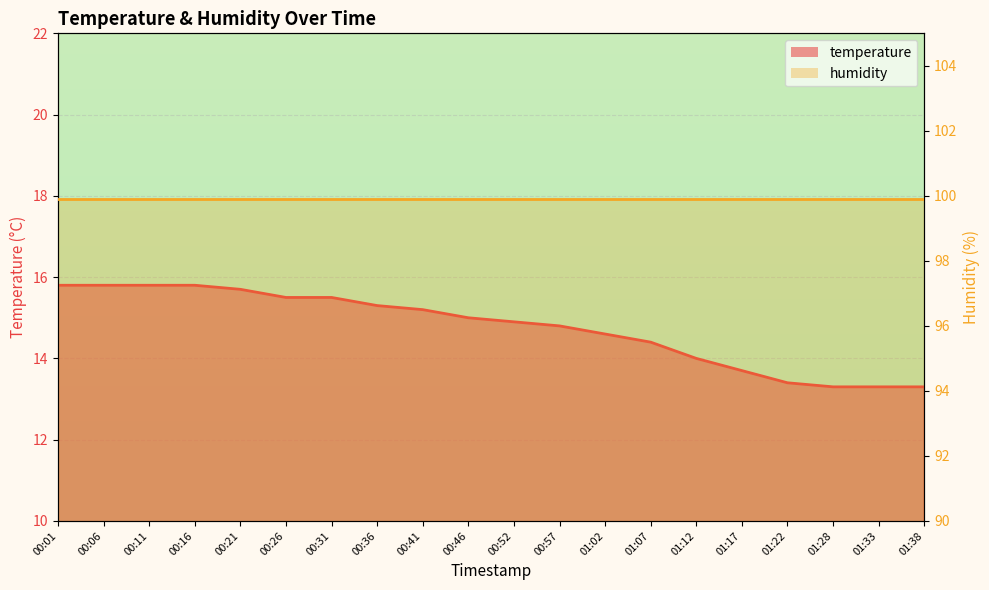

Is it true that the value at 00:26 is 7.7?

False